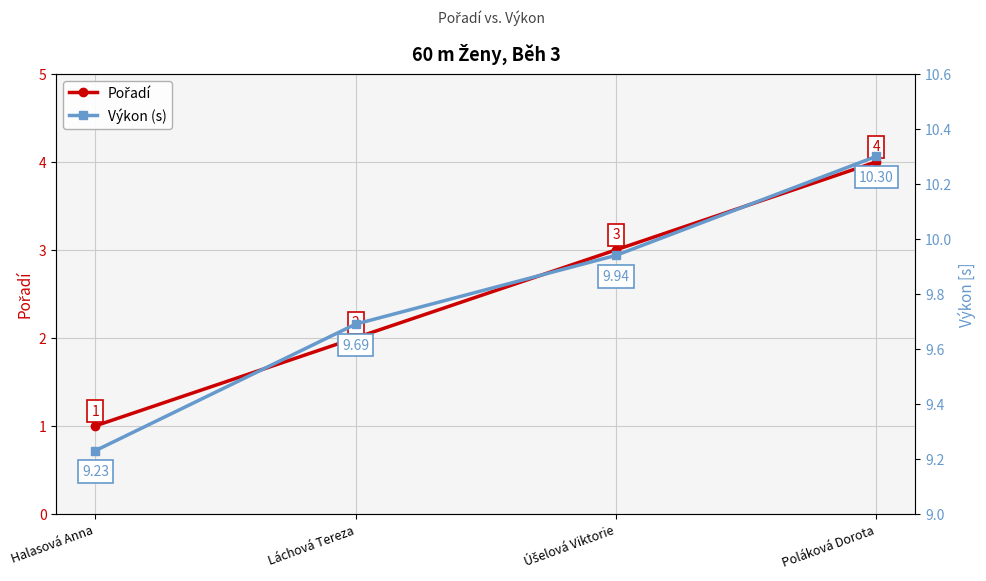

Is the value of Výkon (s) at Úšelová Viktorie greater than the value of Pořadí at Halasová Anna?

Yes